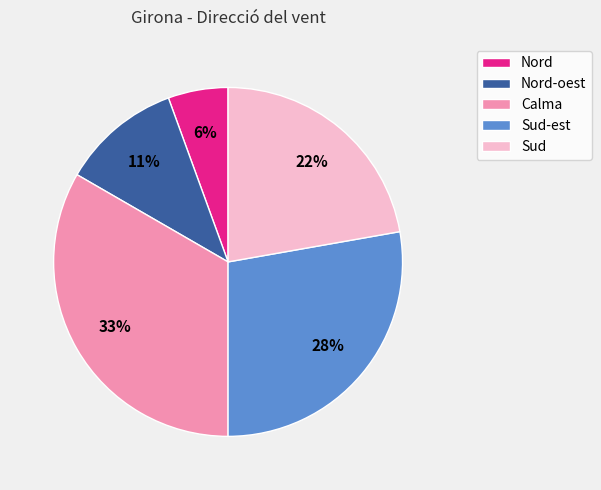

Does Calma account for over 50% of the chart?

No